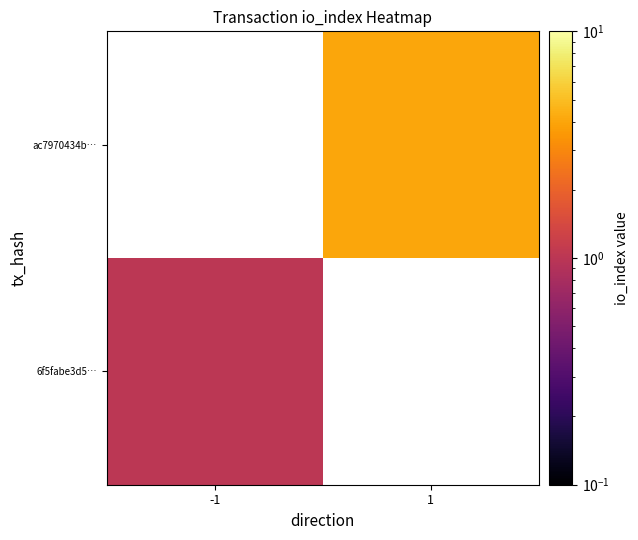

The value of 6f5fabe3d5… at -1 is 1.8. True or false?

False